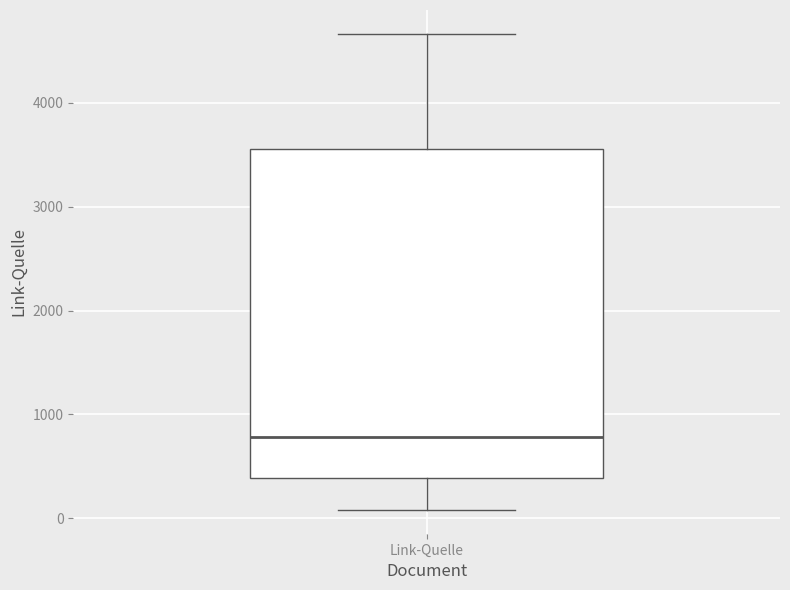

Transcribe this box plot: give where the median line is, the range the box spans, and where the two whiskers end, as read against the y-axis. The values are not printed on the chart, so give them approximately, as read against the axis.

median 800, box 400 to 3600, whiskers 100 to 4700